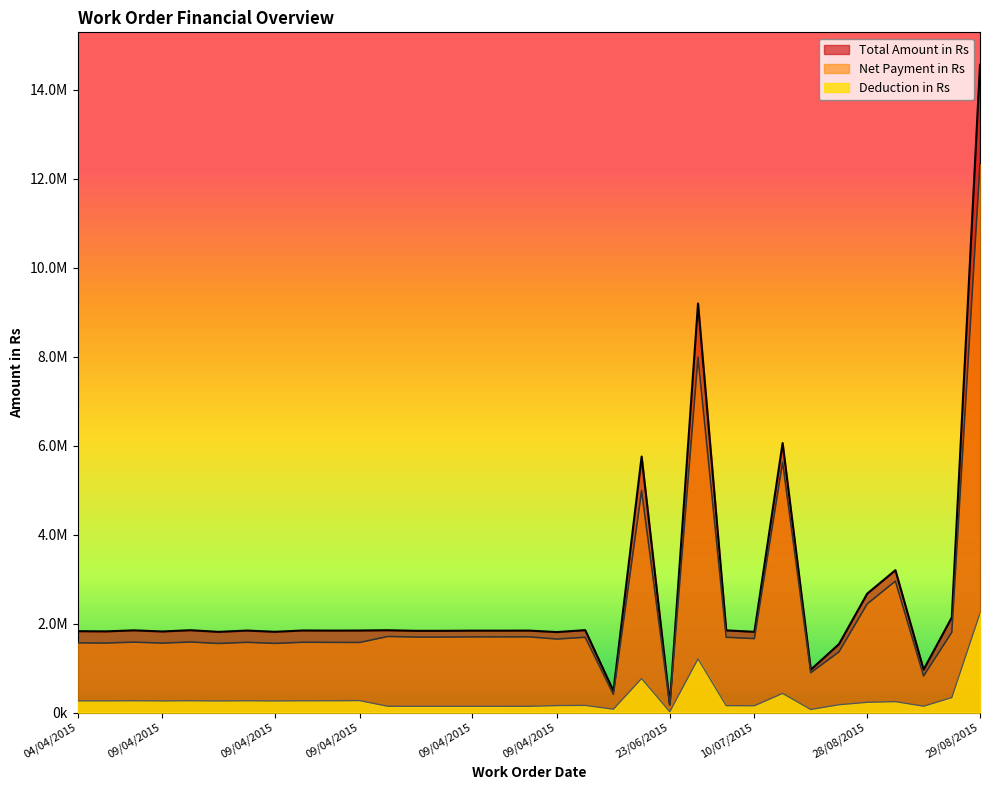

True or false: Net Payment in Rs has a value of 1662500 at 10/07/2015.

True